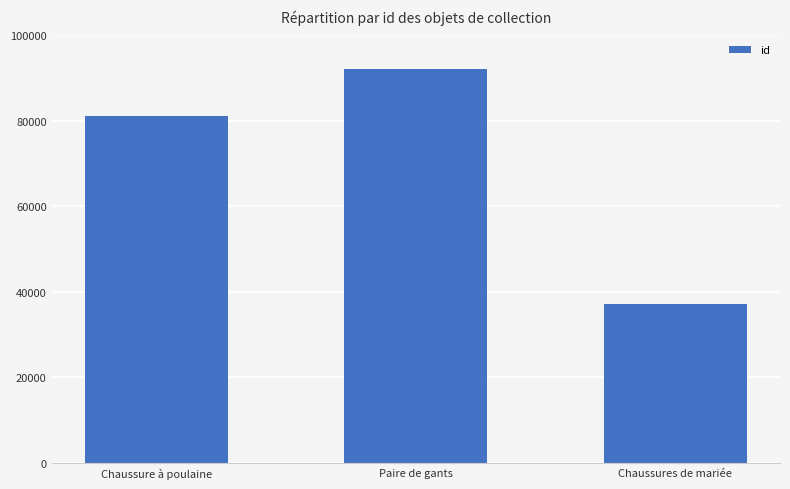

How many values are below 81089?

1